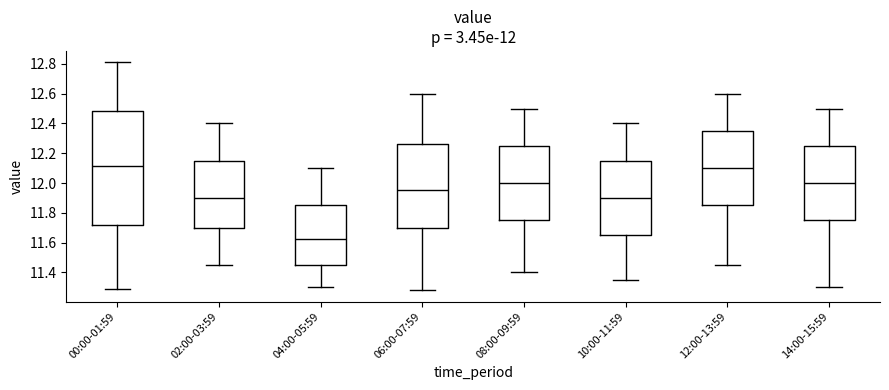

Which box is the tallest, from its lower edge to its upper edge?

00:00-01:59